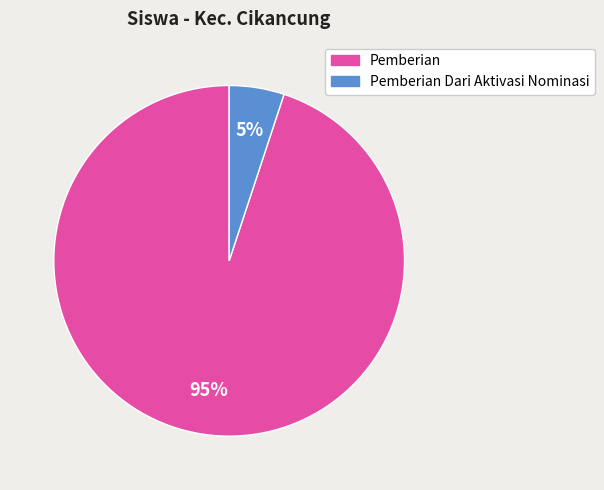

Does any single category account for the majority?

Yes